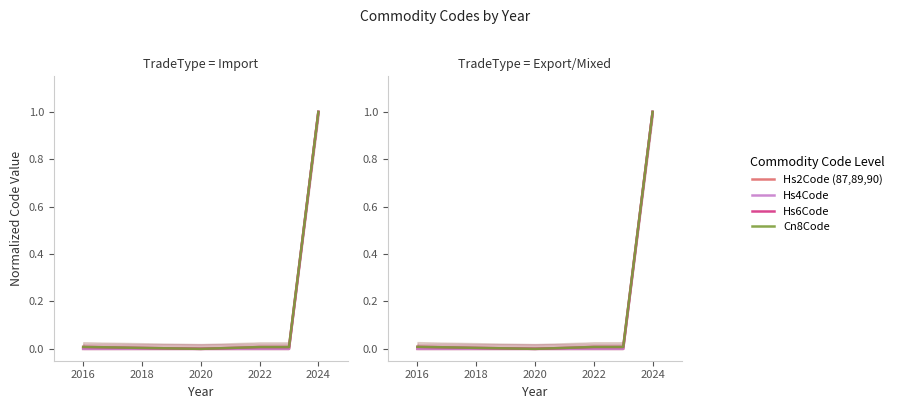

Which series has the largest total across all categories?

Cn8Code